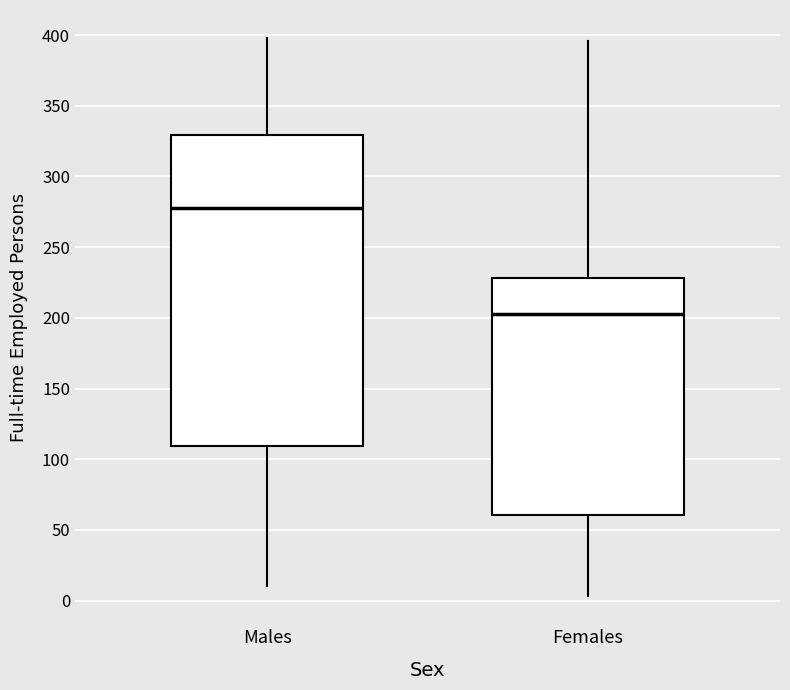

Reading left to right, read every box against the y-axis: the position of its median line, the range the box covers, and the ends of its whiskers. The values are not printed on the chart, so give them approximately, as read against the axis.

Males: median 280, box 110 to 330, whiskers 10 to 400
Females: median 205, box 60 to 230, whiskers 5 to 395